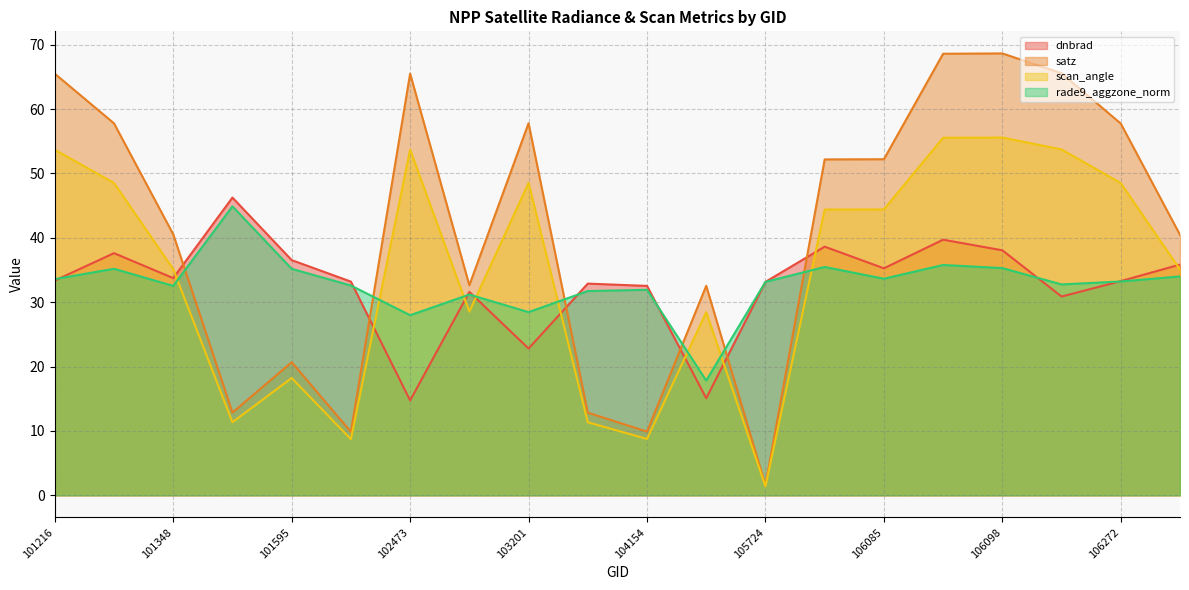

What is the sum of all scan_angle values?

693.4